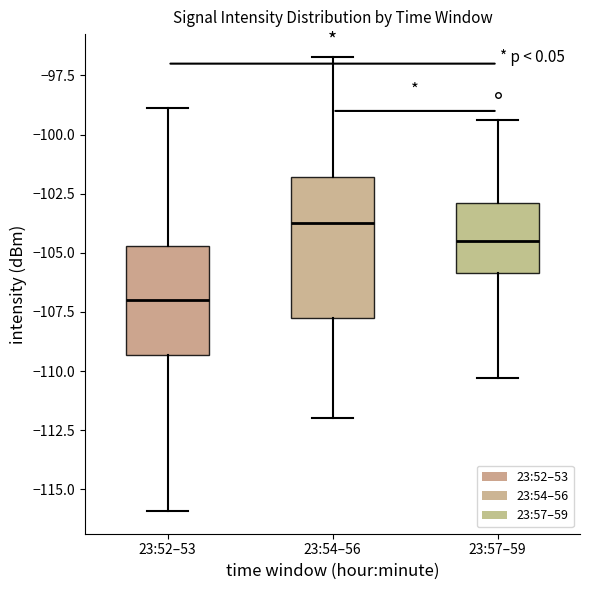

Where is the upper edge of the box for 23:57–59 on the y-axis? The values are not printed on the chart, so give them approximately, as read against the axis.

-103.0